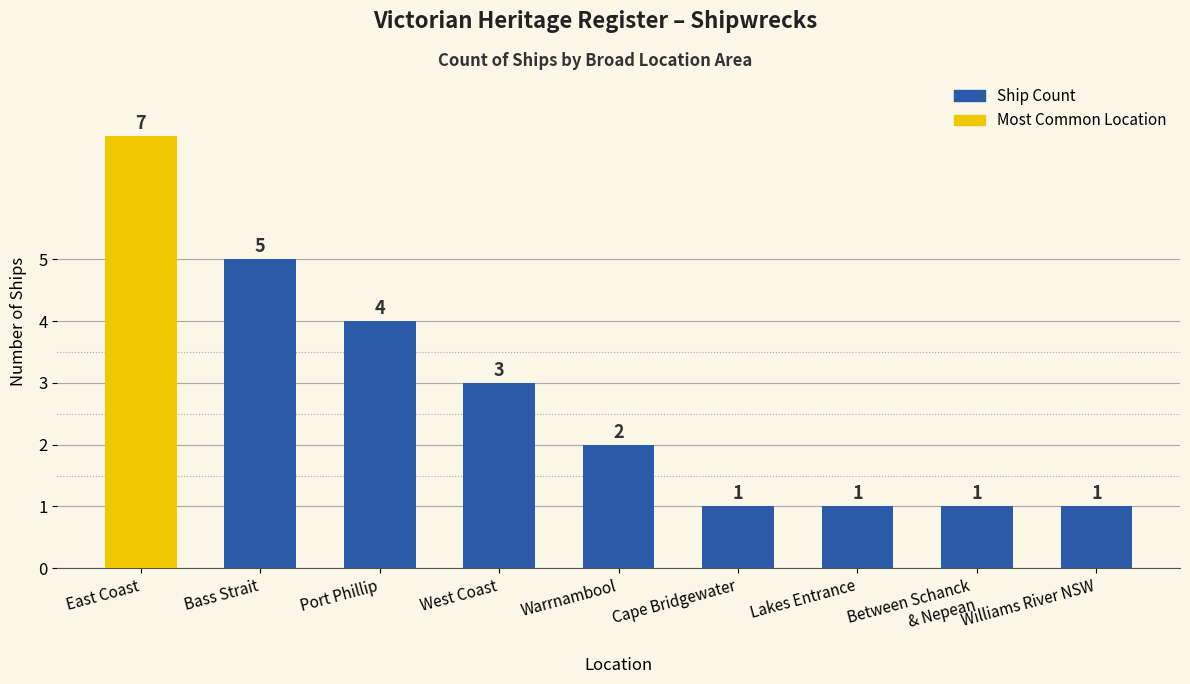

How many data points are less than 2?

4